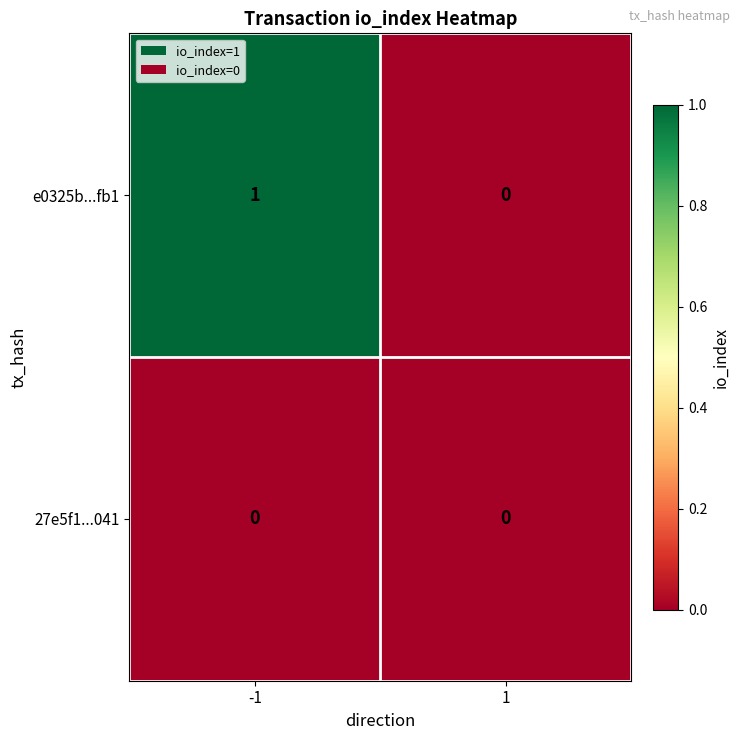

Is the value of e0325b...fb1 at -1 greater than the value of 27e5f1...041 at -1?

Yes